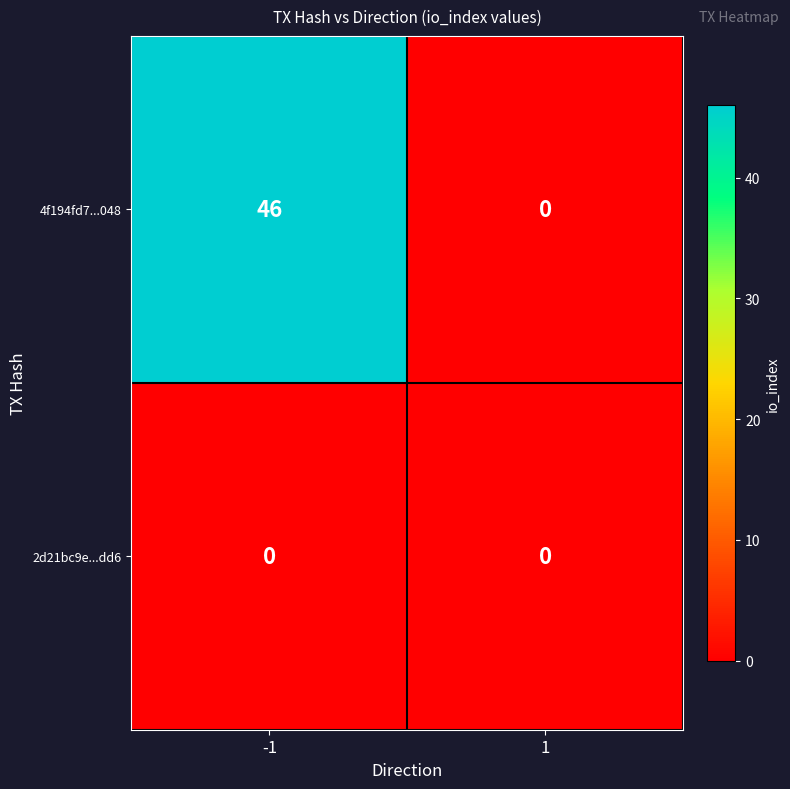

Is it true that 2d21bc9e...dd6 equals 0 at 1?

True